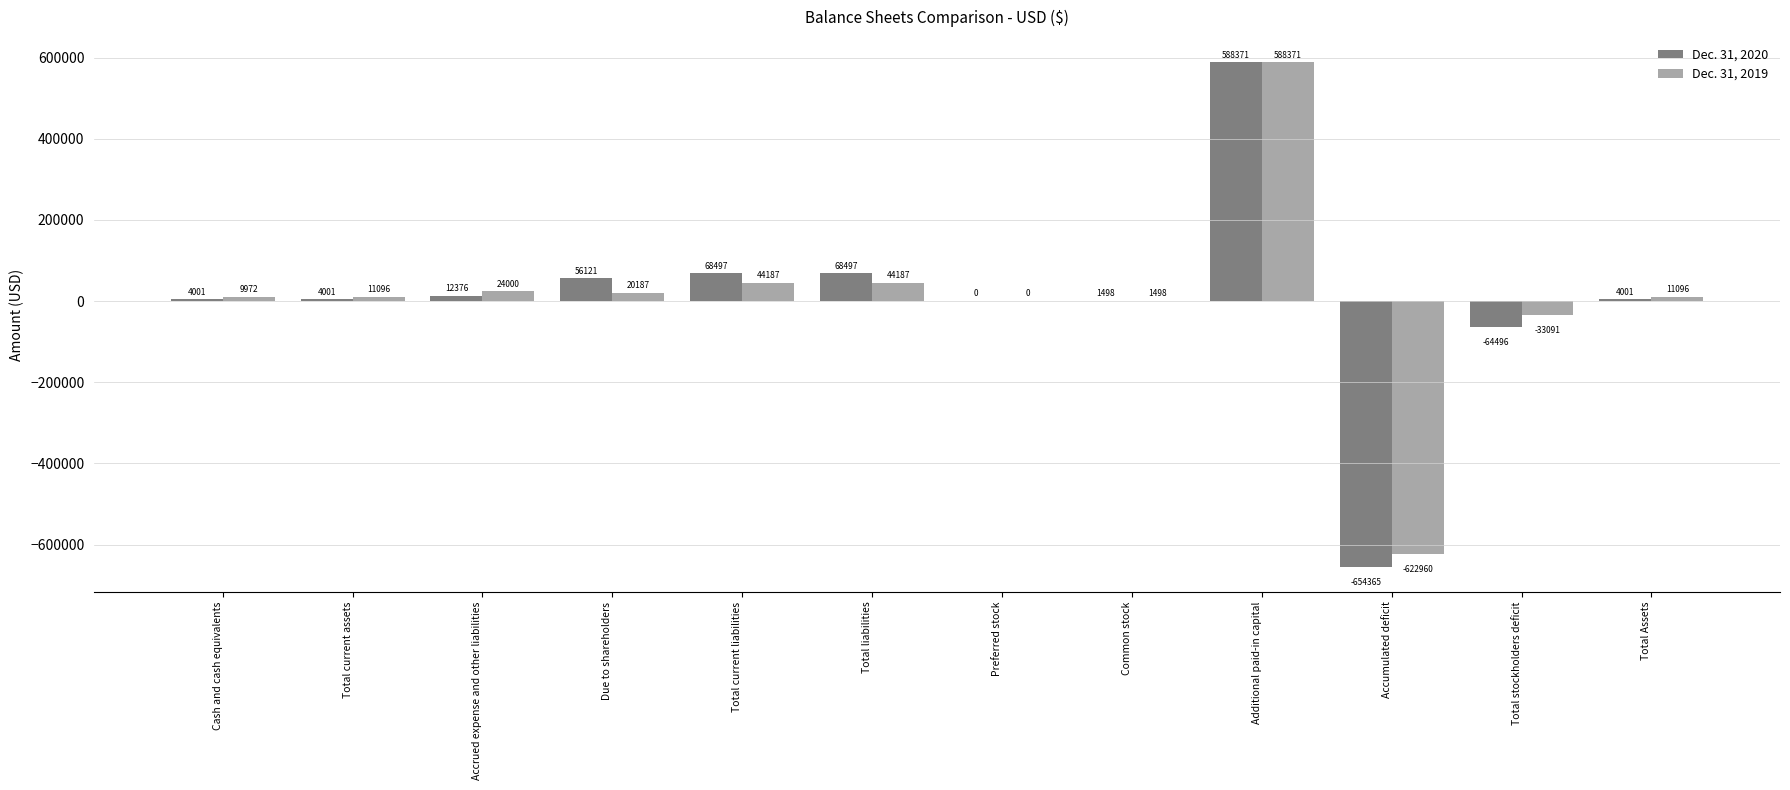

What is the sum of the Dec. 31, 2020 values at Additional paid-in capital and Cash and cash equivalents?

592372